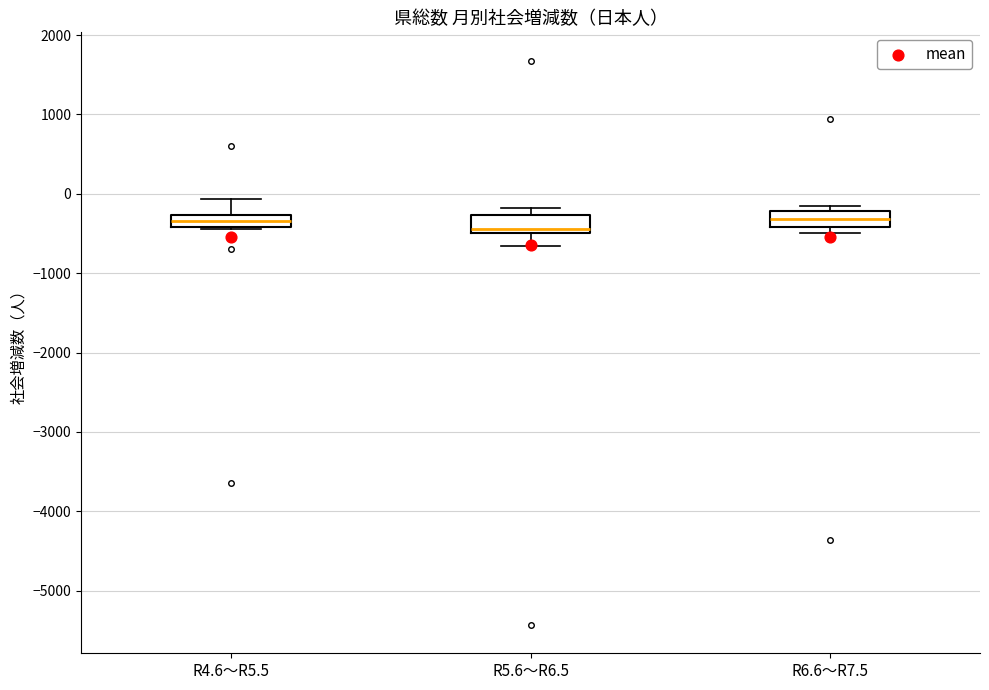

Where is the upper edge of the box for R5.6～R6.5 on the y-axis? The values are not printed on the chart, so give them approximately, as read against the axis.

-300